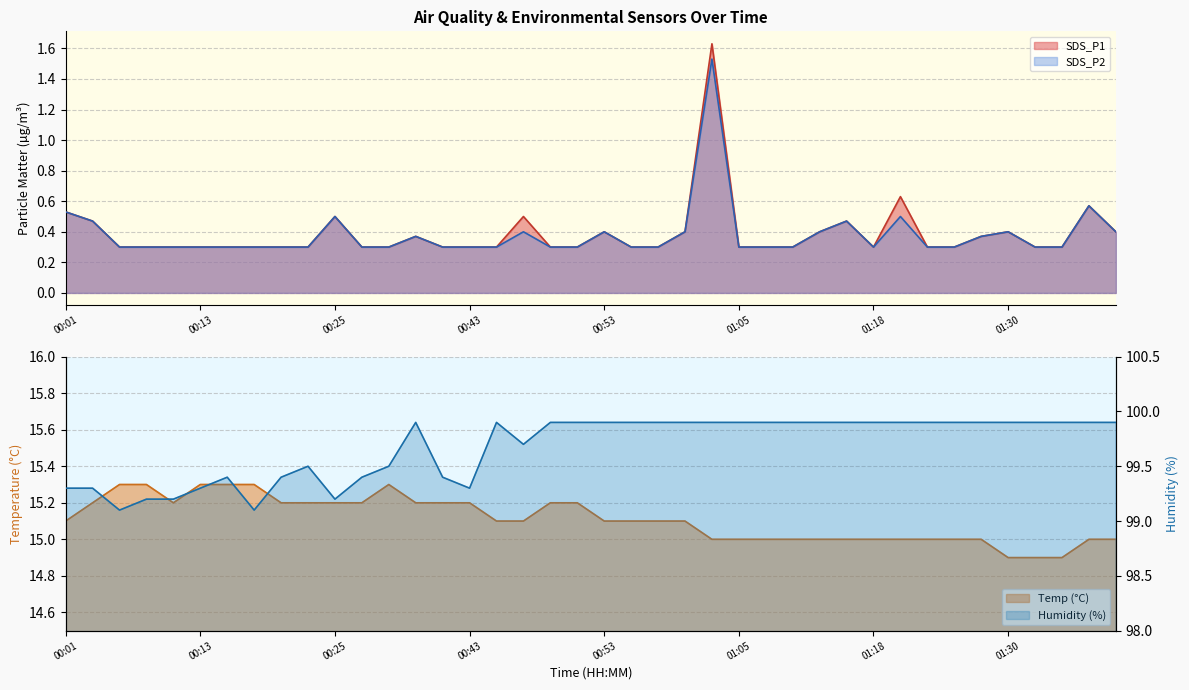

The value of SDS_P2 at 01:25 is 0.3. True or false?

True